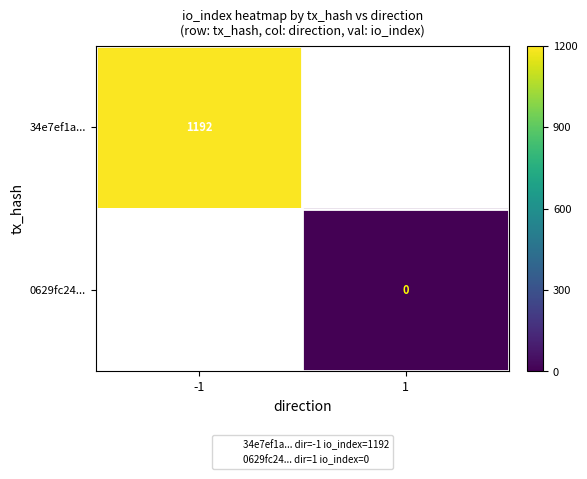

Which series has the largest range (max minus min)?

34e7ef1a...